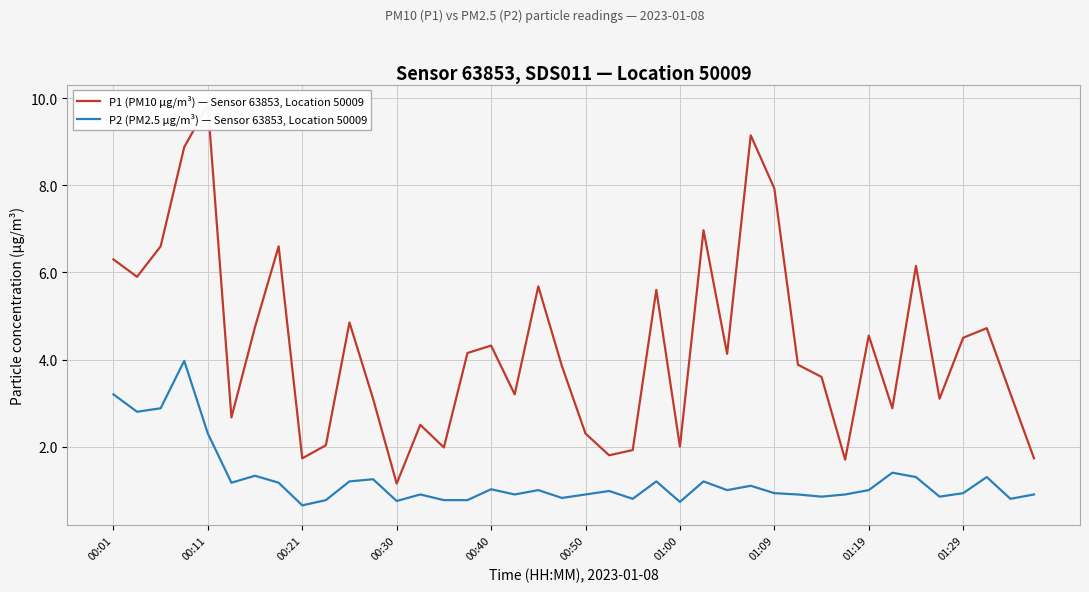

Is the value of P1 (PM10 µg/m³) — Sensor 63853, Location 50009 at 11 greater than the value of P2 (PM2.5 µg/m³) — Sensor 63853, Location 50009 at 33?

Yes